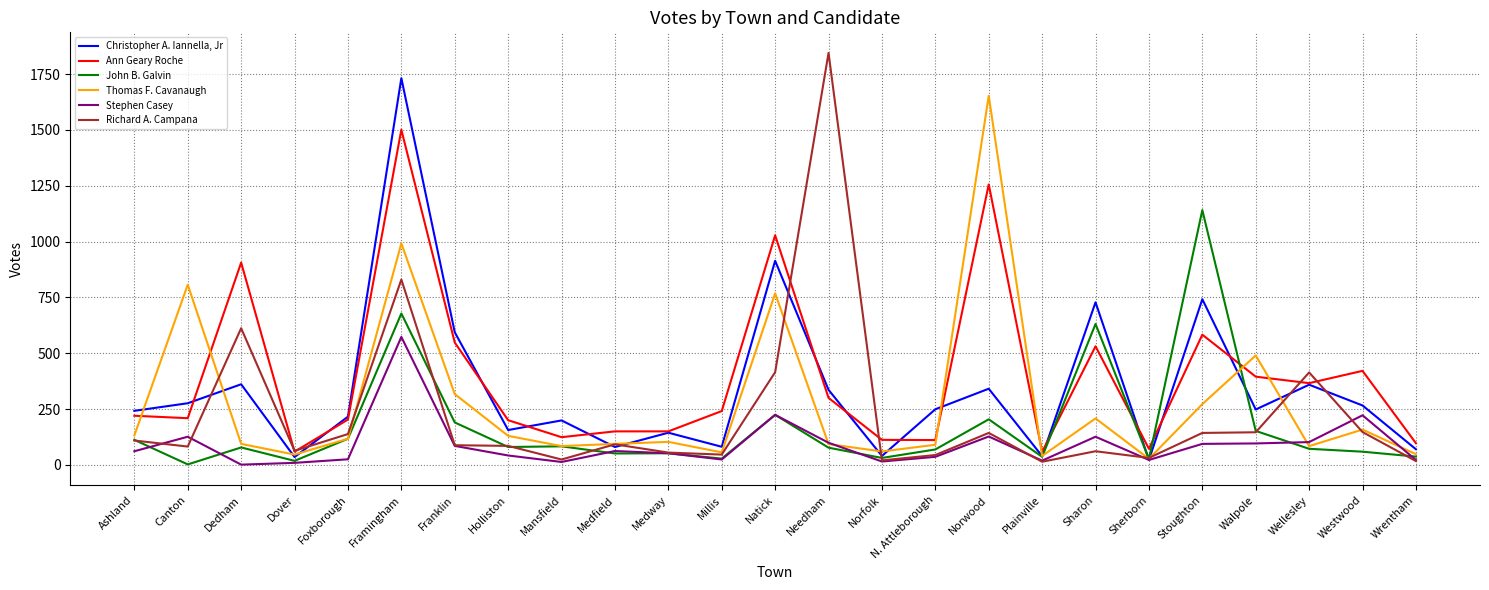

At how many categories does at least one series exceed 129?

20